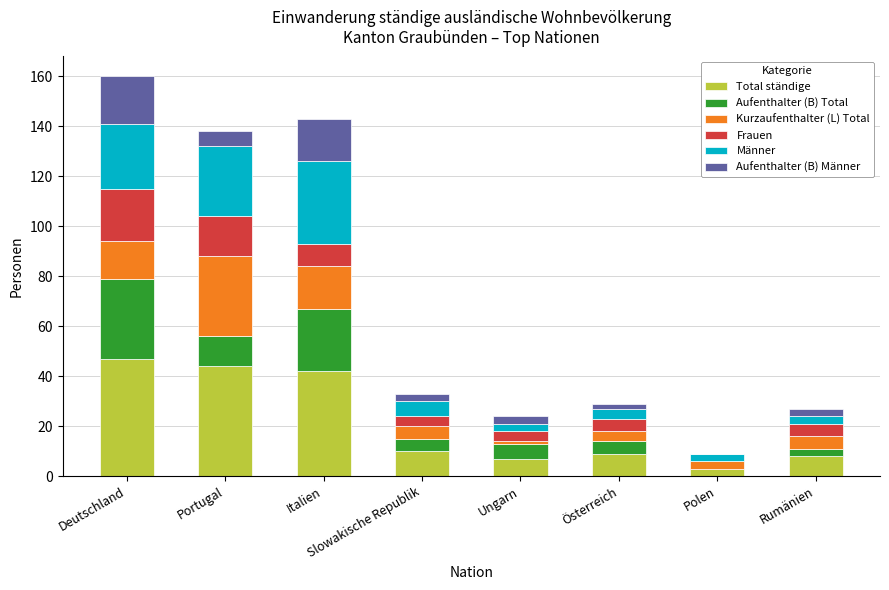

True or false: Total ständige has a value of 80 at Deutschland.

False